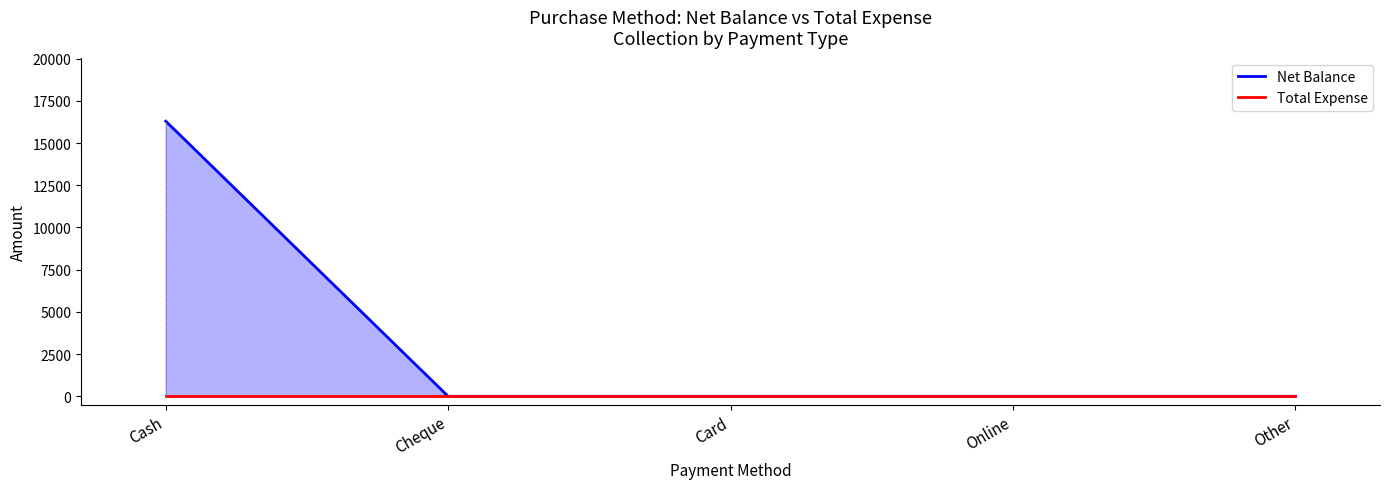

Reading left to right, list all the values displayed in this chart.

Net Balance: 16298	0	0	0	0
Total Expense: 0	0	0	0	0